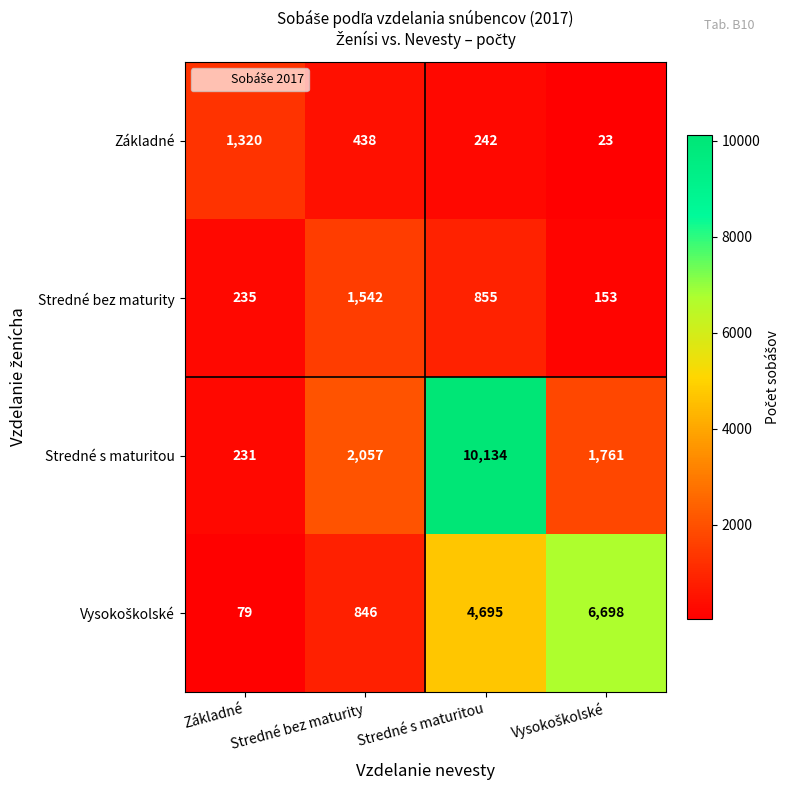

The value of Stredné s maturitou at Stredné s maturitou is 10134. True or false?

True